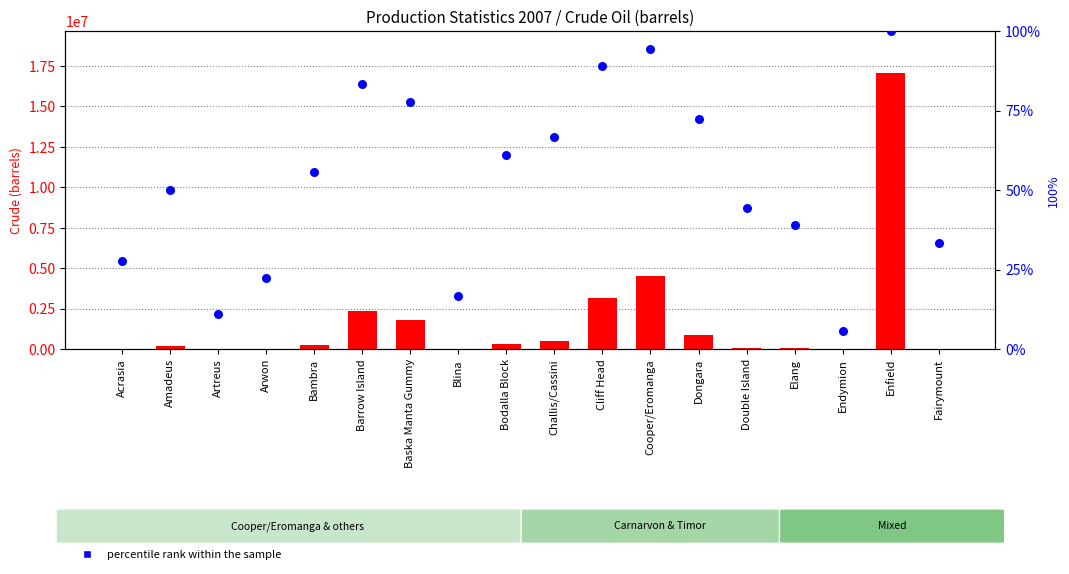

Which series contains the lowest Y value?

count